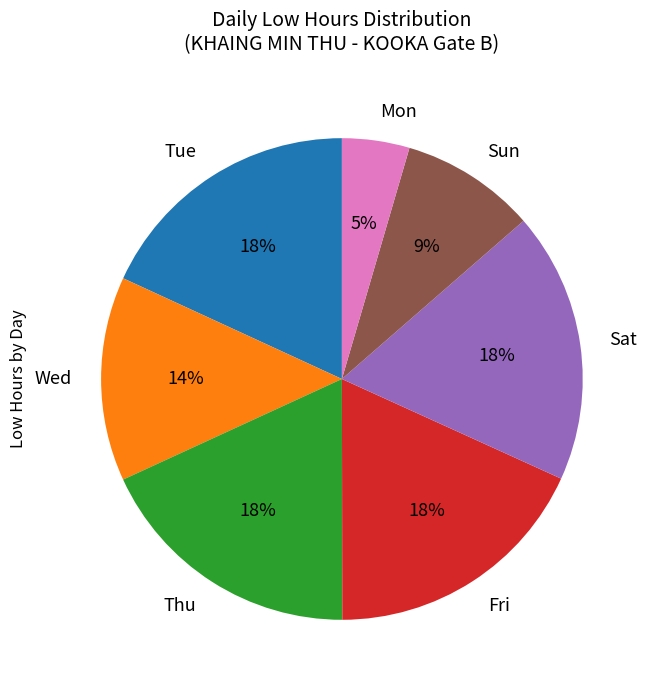

To the nearest percent, what is the average slice percentage?

14%